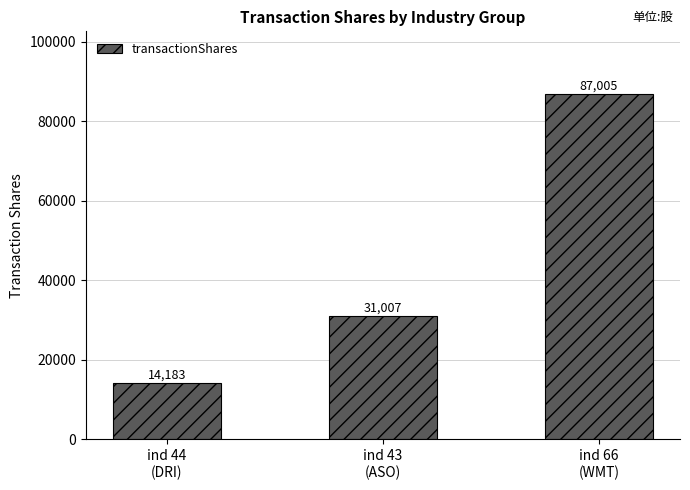

What position from the right is ind 43
(ASO)?

2